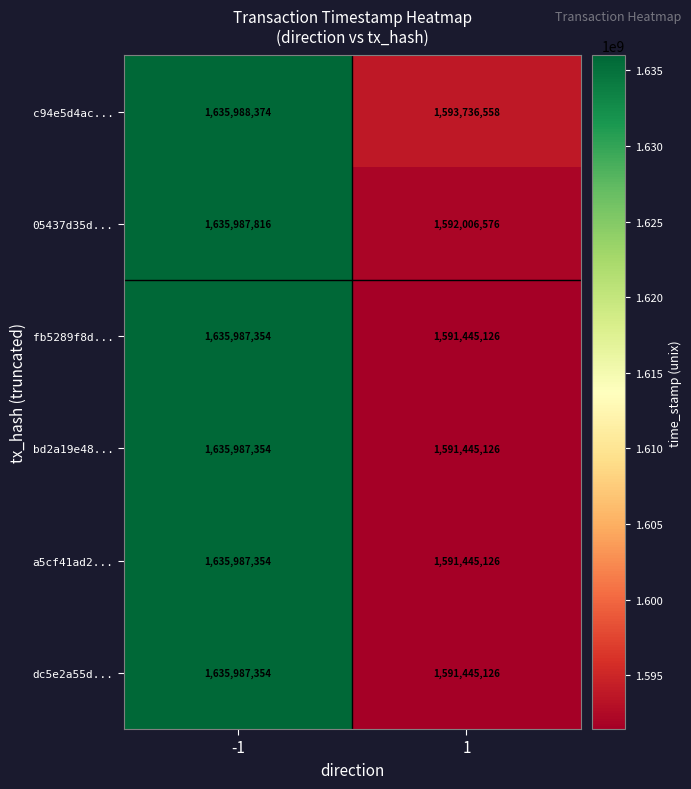

What is the approximate value of c94e5d4ac... at 1, to the nearest 10?

1593736560